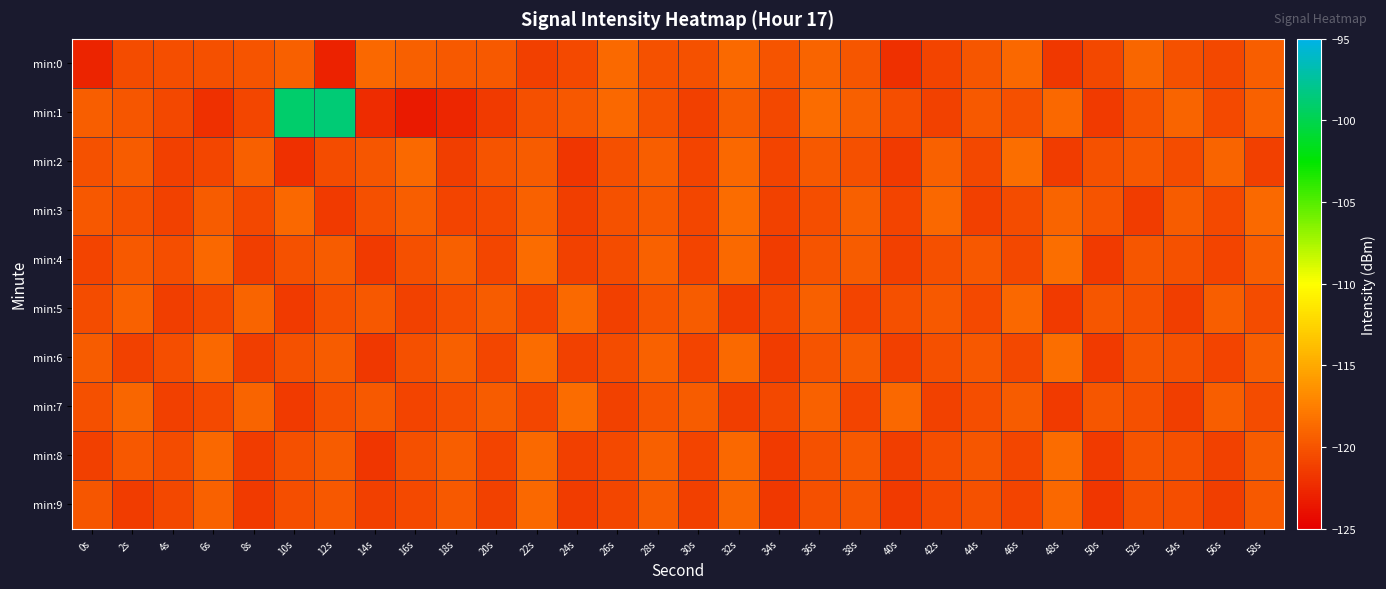

Which series has the widest spread of values?

min:1